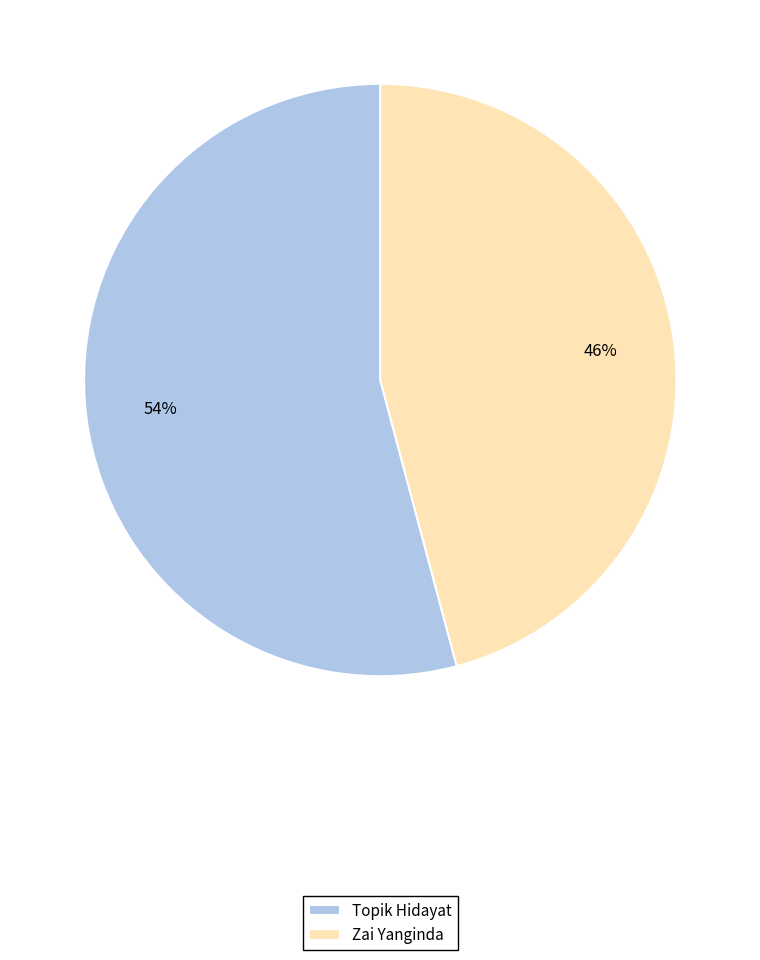

To the nearest percent, what is the average slice percentage?

50%